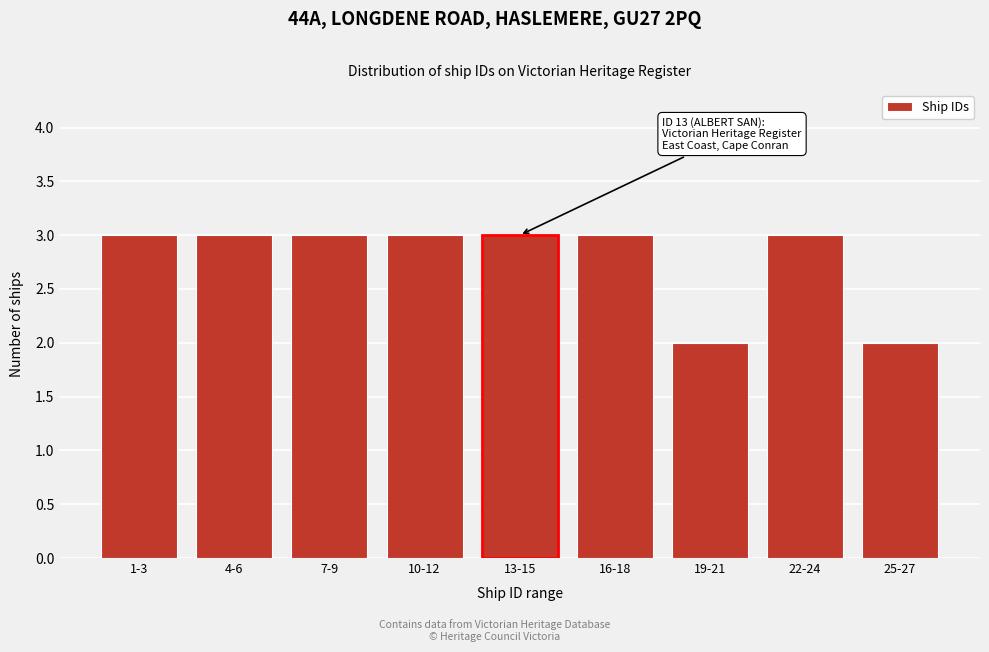

Reading left to right, transcribe all the data shown in this chart.

3	3	3	3	3	3	2	3	2